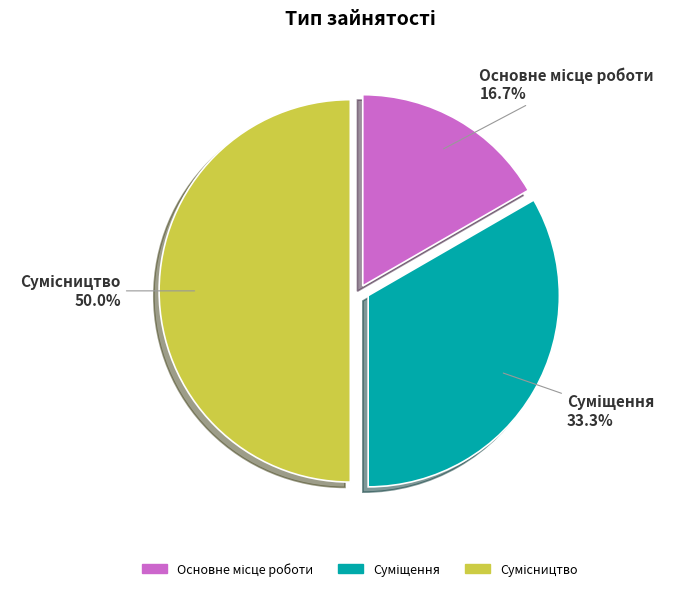

Is there any slice that represents more than half of the pie?

No